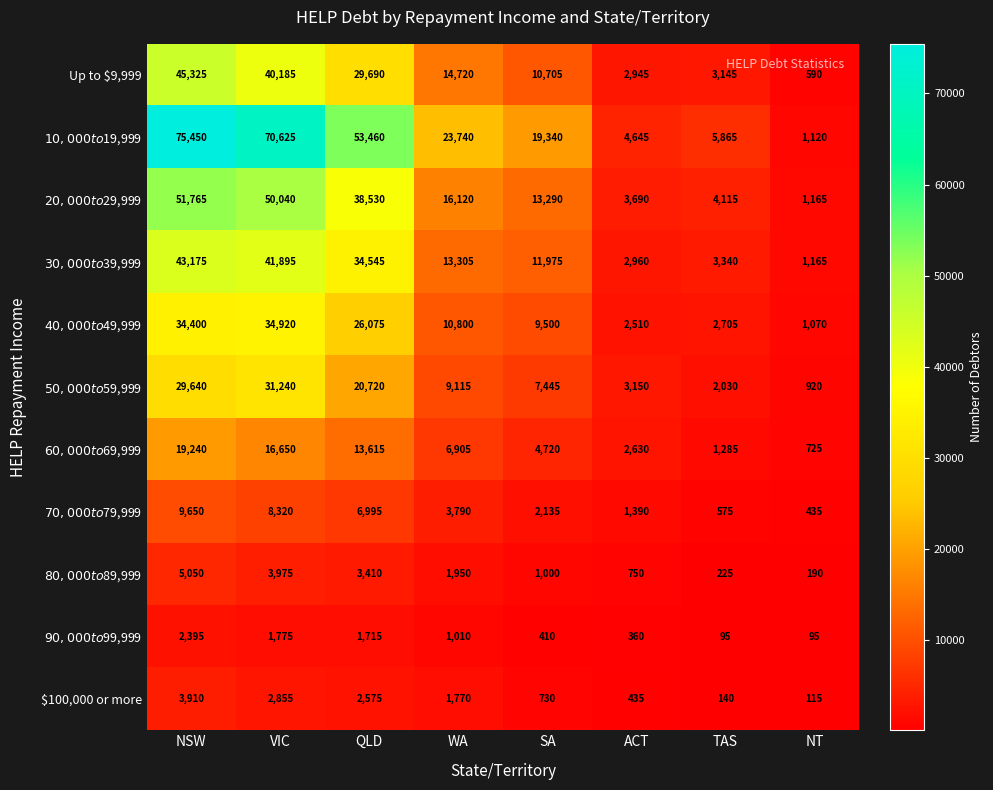

What is the spread (max minus min) of values at QLD?

51745